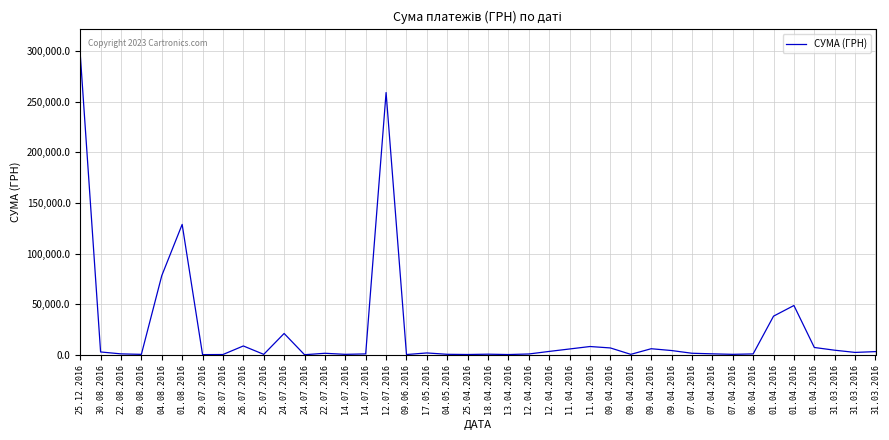

Does the chart display data point markers on the line(s)?

No